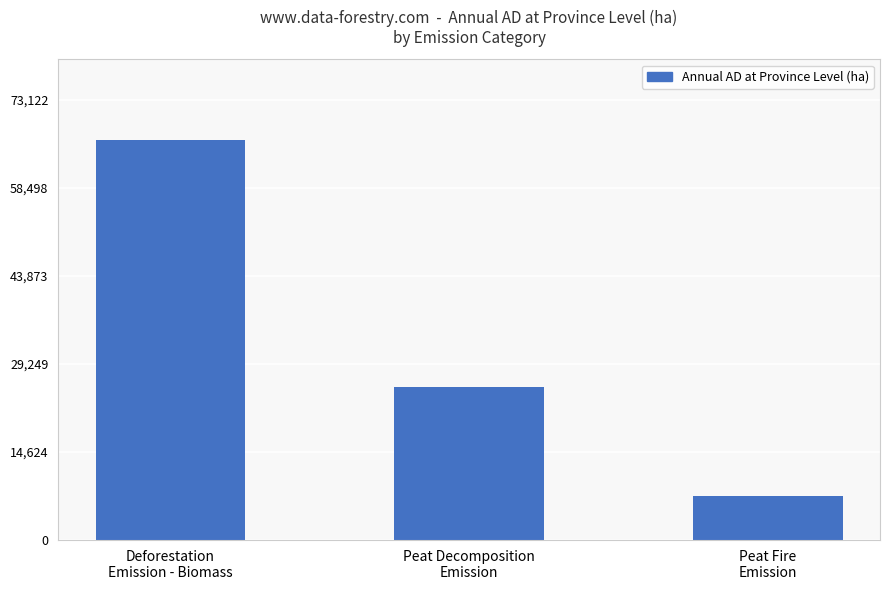

List the labels in order of value, largest first.

Deforestation
Emission - Biomass, Peat Decomposition
Emission, Peat Fire
Emission